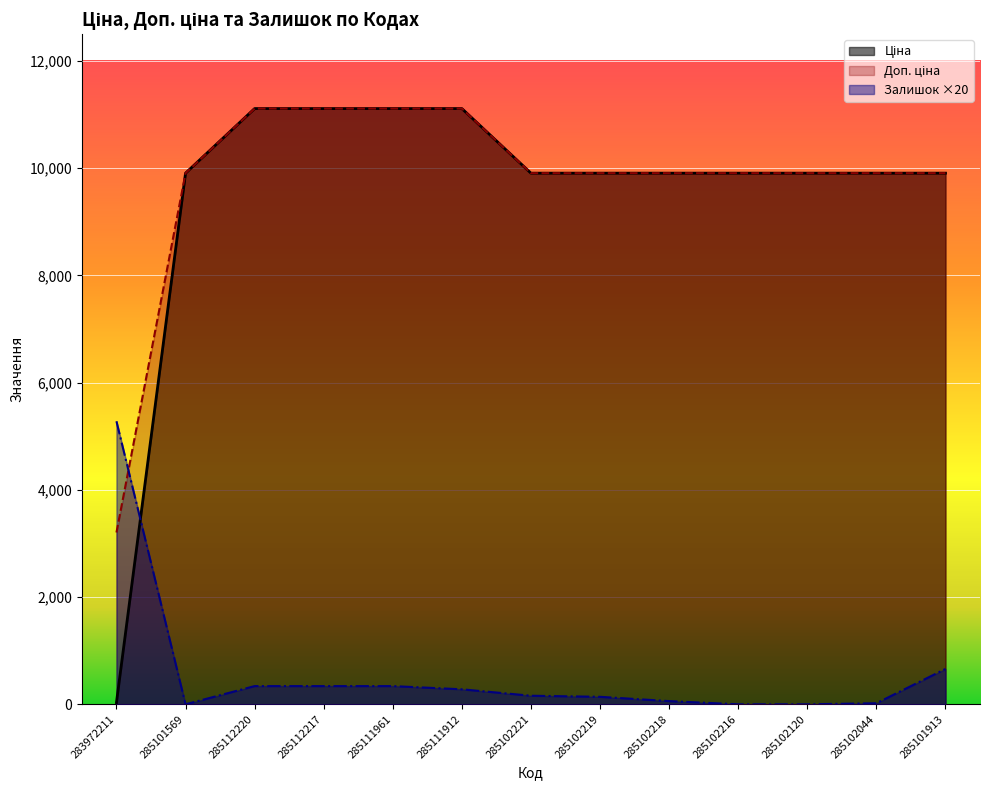

Is it true that Ціна equals 9908.5 at 285102221?

True